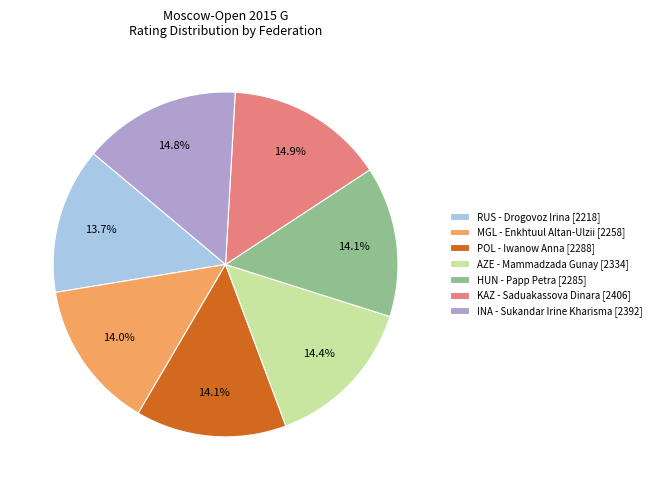

To the nearest percent, what portion does INA represent?

15%